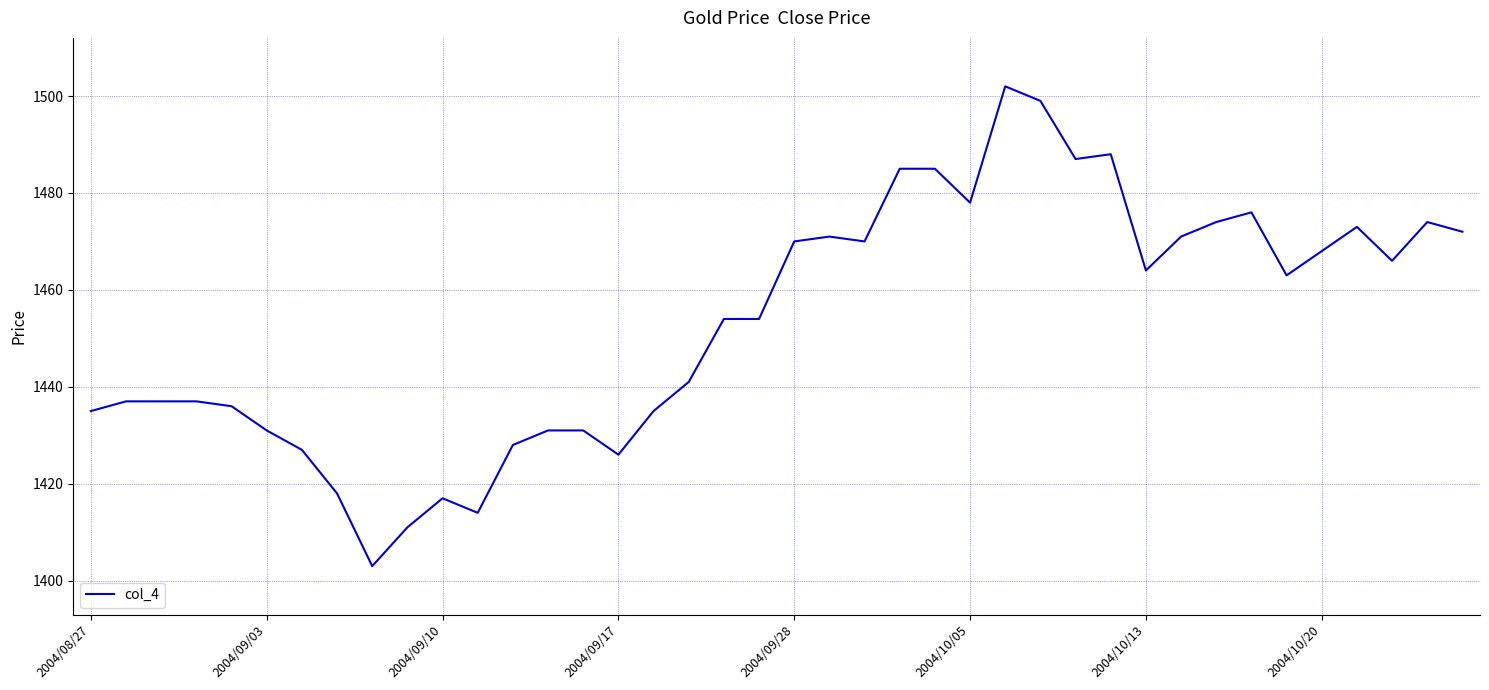

What is the difference between the maximum and minimum values?

99